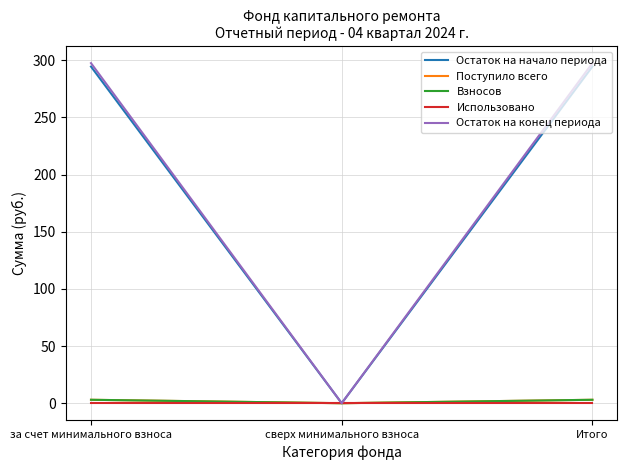

Does the chart have visible grid lines?

Yes